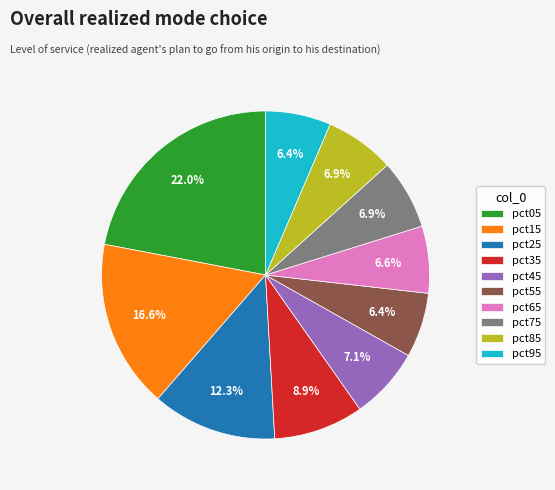

True or false: pct65 accounts for 7% of the total.

True